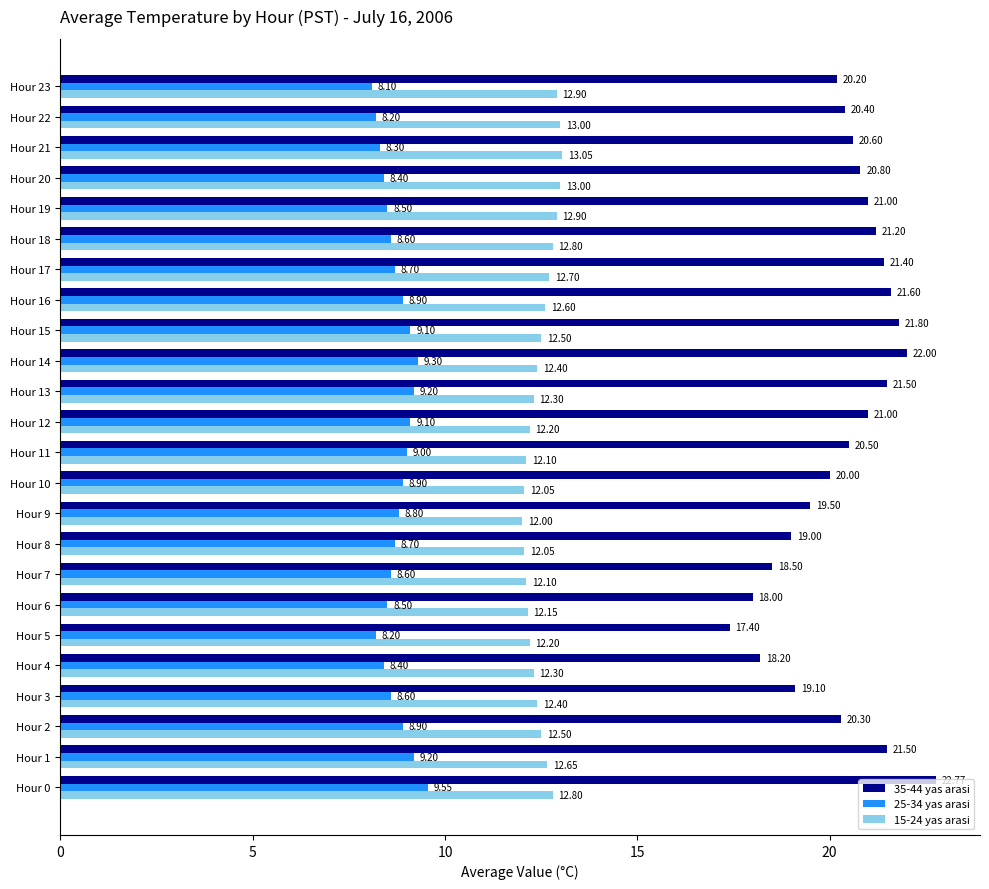

What is the total value across all series at Hour 16?

43.1